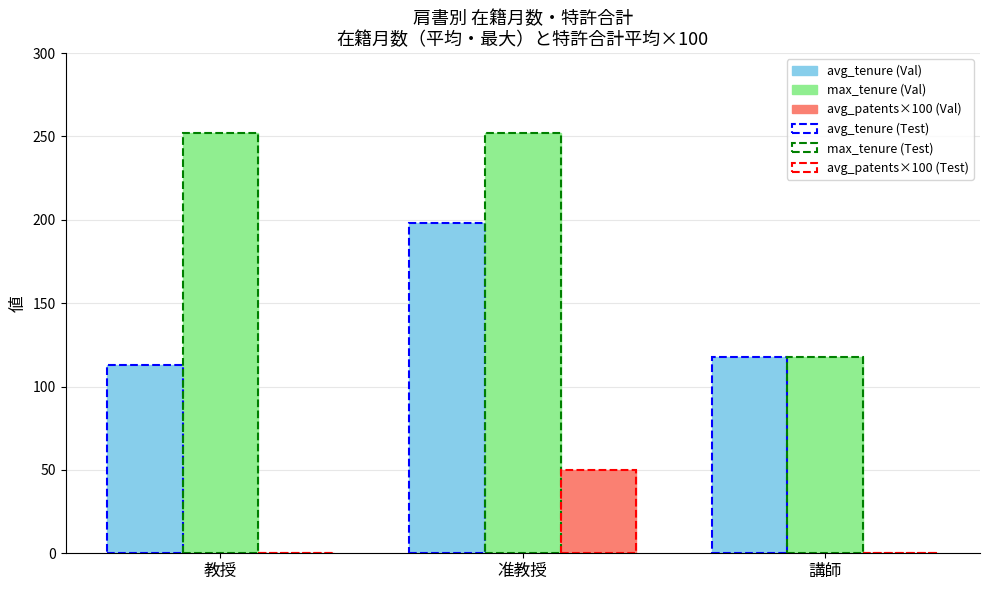

The value of avg_tenure (Val) at 講師 is 118.0. True or false?

True